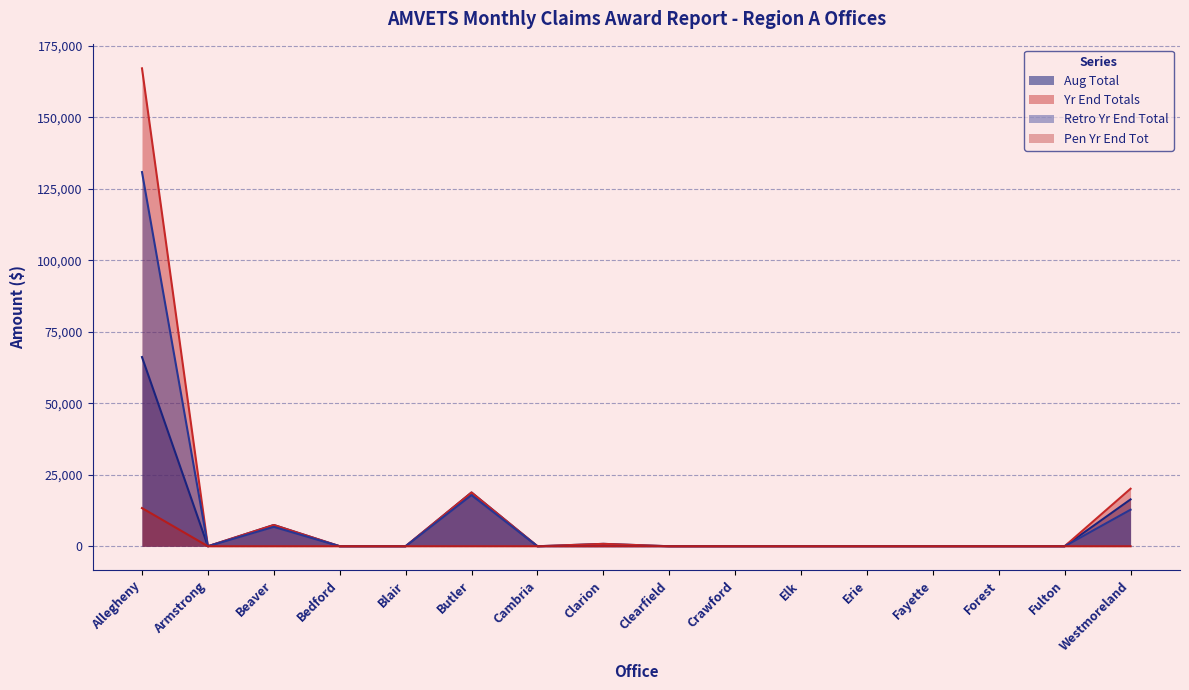

The Retro Yr End Total series shows 10585.2 at Beaver. True or false?

False